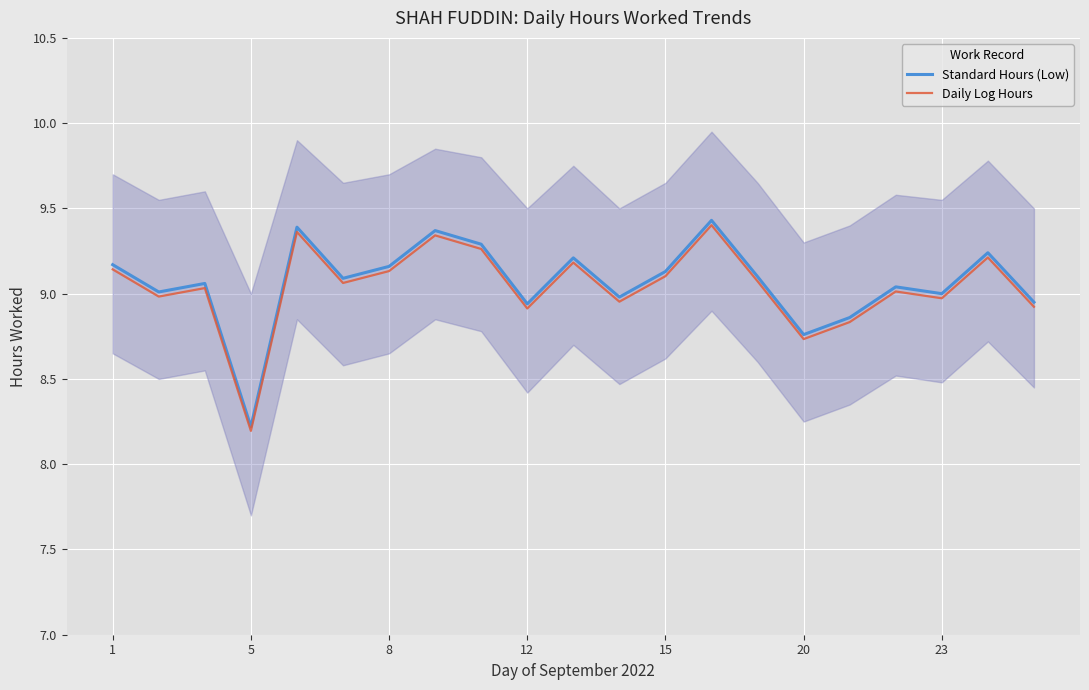

What is the difference between the Standard Hours (Low) values at 14 and 1?

0.1